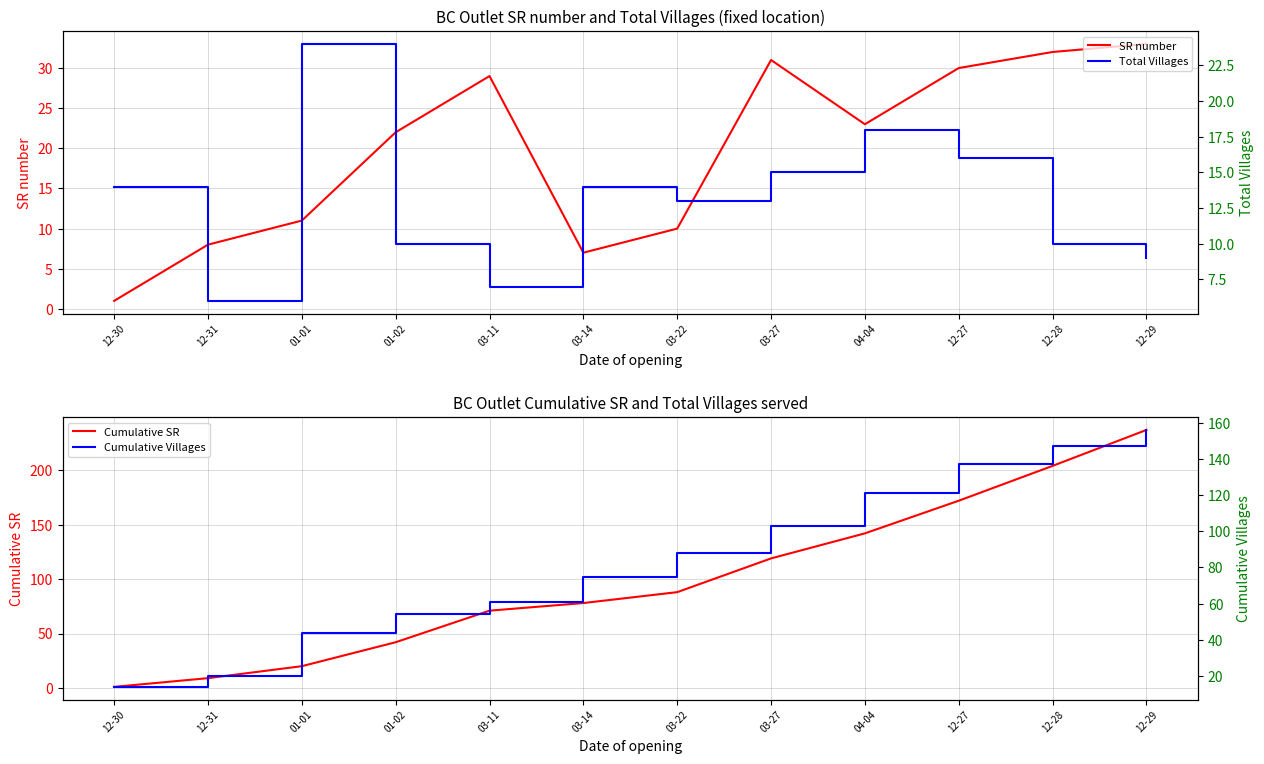

What position from the right is 01-01?

10